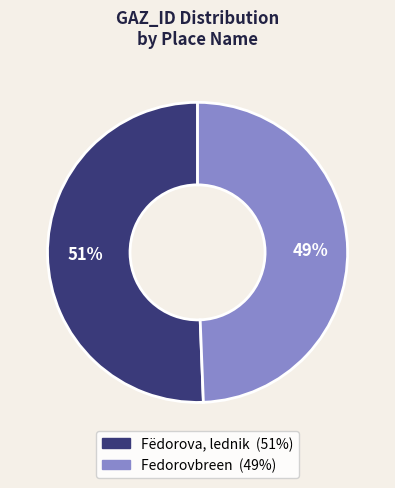

To the nearest percent, what is the combined percentage of Fedorovbreen and Fëdorova, lednik?

100%